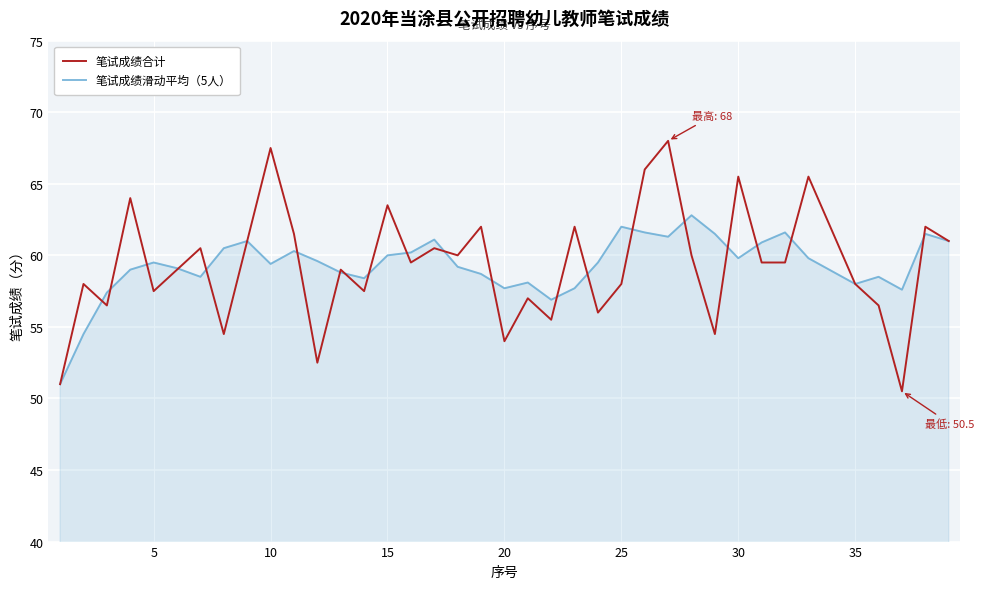

Which series has the widest spread of values?

笔试成绩合计